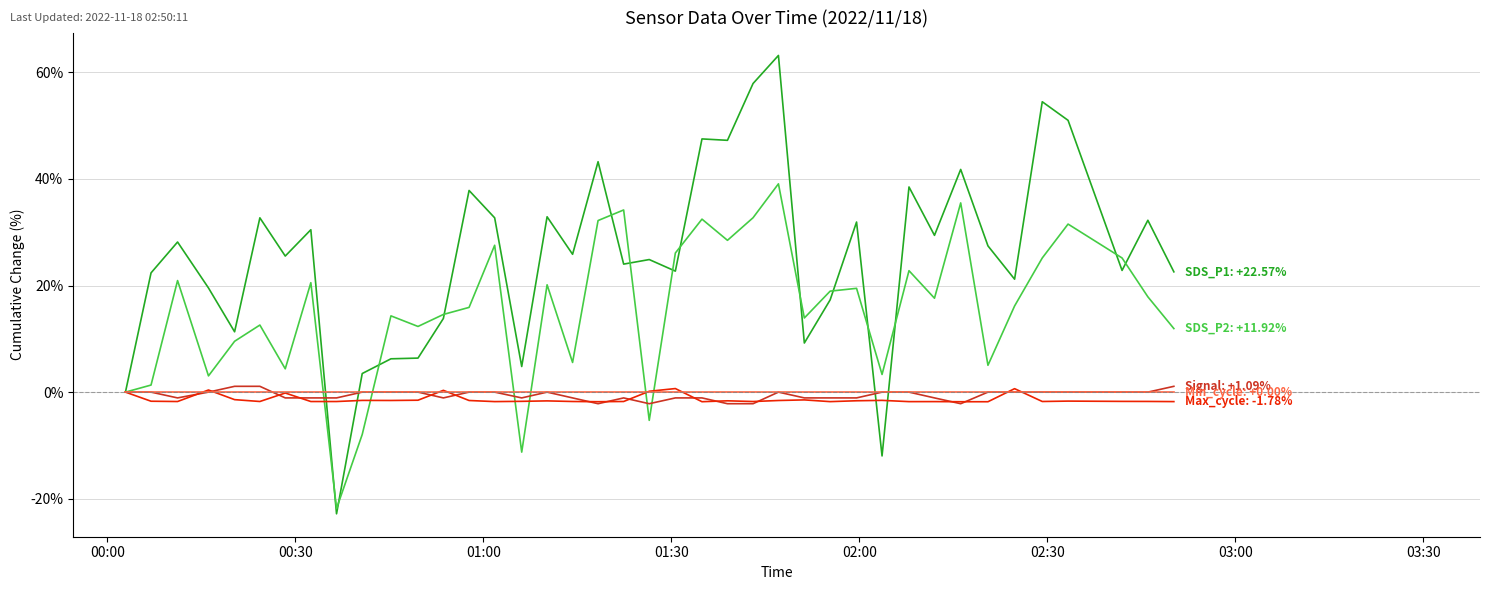

What is the smallest value displayed?

-22.8